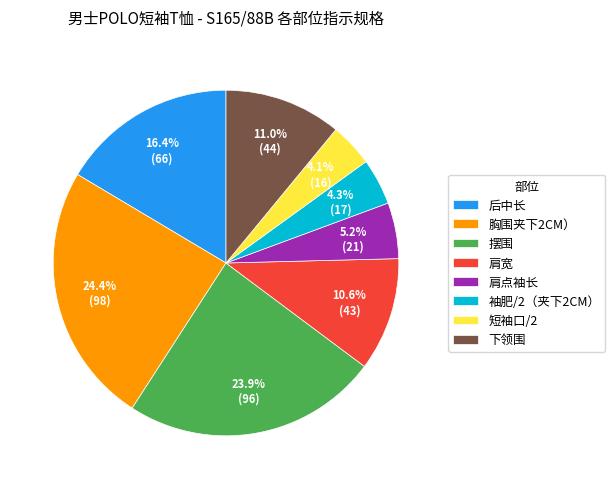

To the nearest percent, what is the combined percentage of 短袖口/2 and 袖肥/2（夹下2CM）?

8%